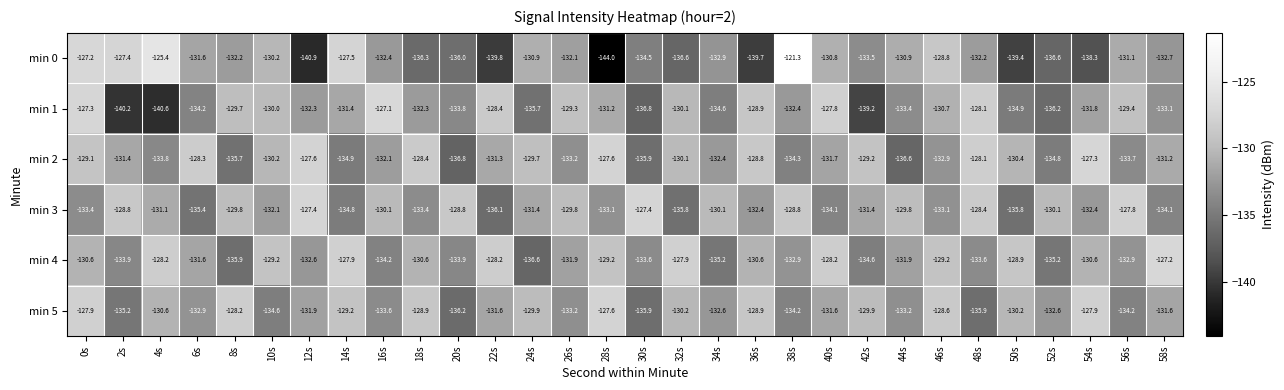

What is the average value of the min 3 series?

-131.6